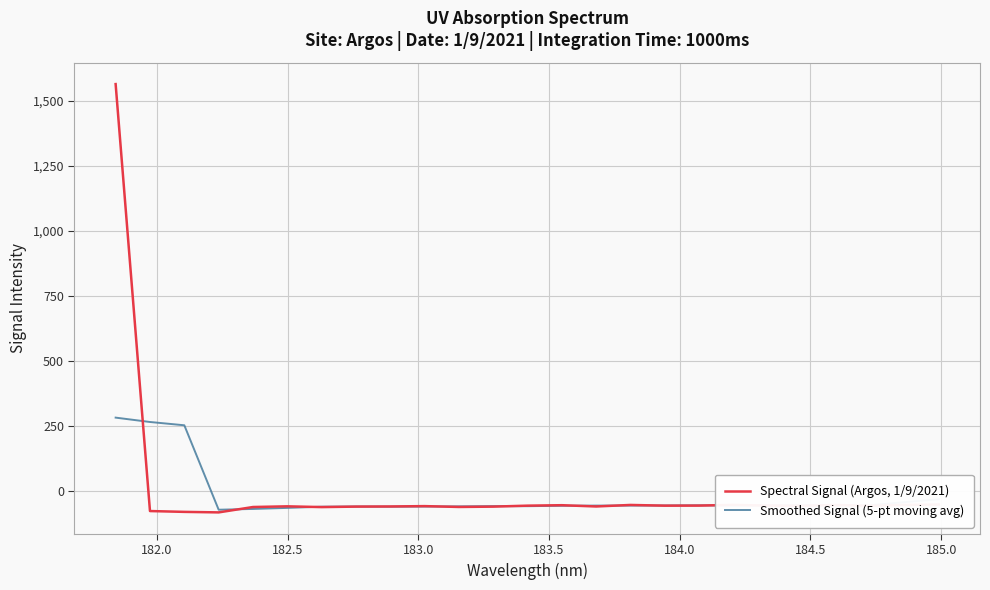

Does the chart display data point markers on the line(s)?

No